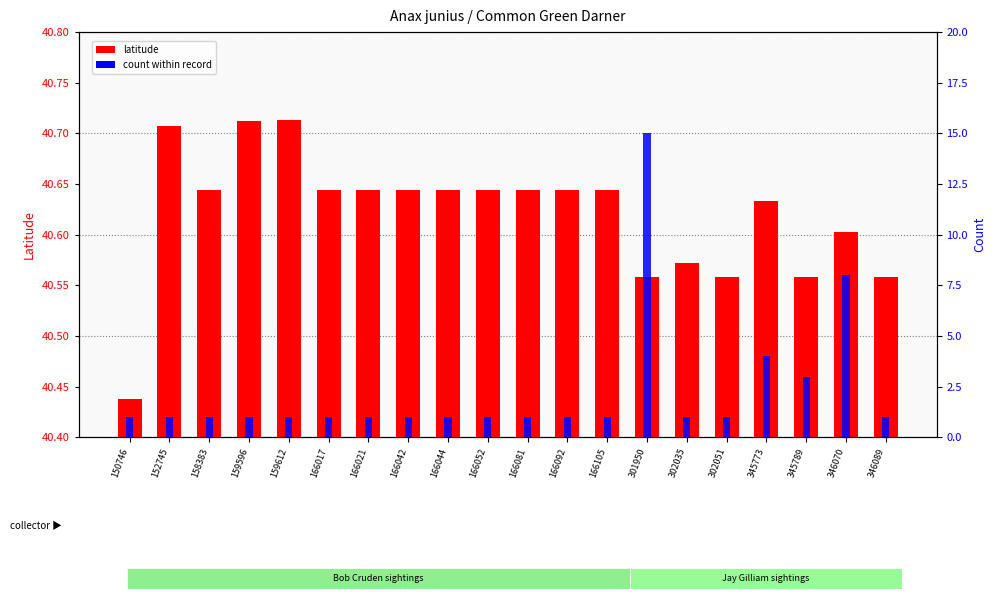

What is the sum of the count values at 166017 and 166042?

2.0